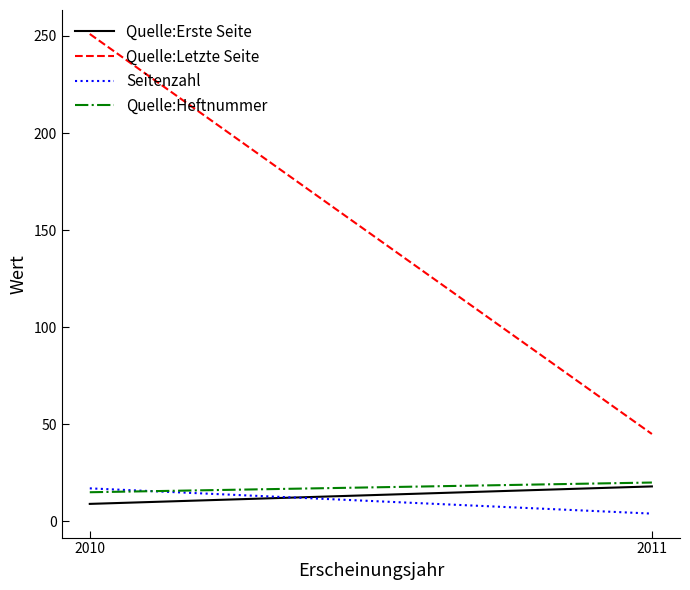

Which series changed the most between 2010 and 2011?

Quelle:Letzte Seite